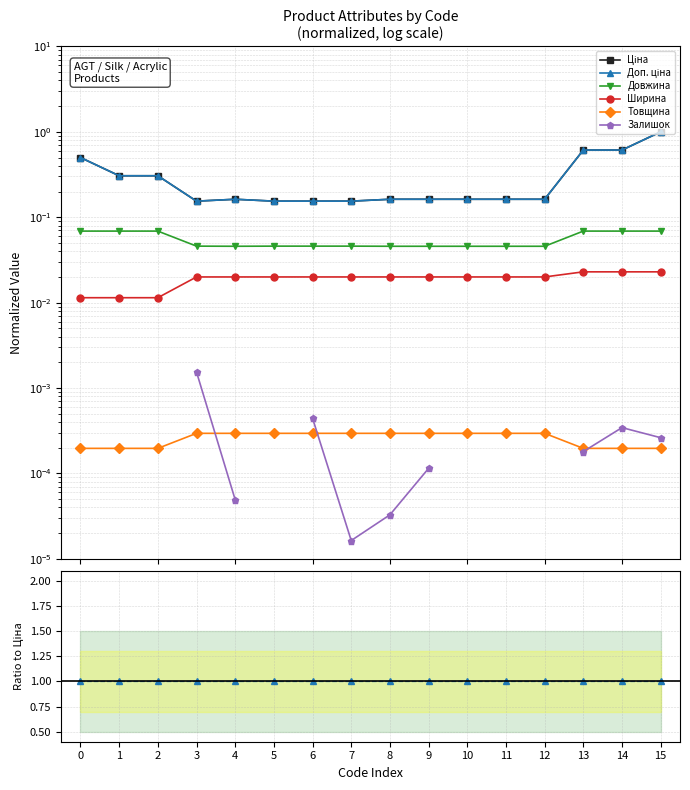

The Довжина series shows 0.1 at 14. True or false?

True